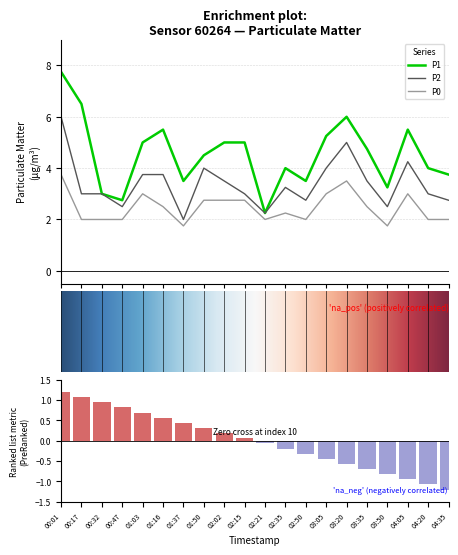

Reading left to right, list all the values displayed in this chart.

P1: 7.8	6.5	3.0	2.8	5.0	5.5	3.5	4.5	5.0	5.0	2.2	4.0	3.5	5.2	6.0	4.8	3.2	5.5	4.0	3.8
P2: 6.0	3.0	3.0	2.5	3.8	3.8	2.0	4.0	3.5	3.0	2.2	3.2	2.8	4.0	5.0	3.5	2.5	4.2	3.0	2.8
P0: 3.8	2.0	2.0	2.0	3.0	2.5	1.8	2.8	2.8	2.8	2.0	2.2	2.0	3.0	3.5	2.5	1.8	3.0	2.0	2.0